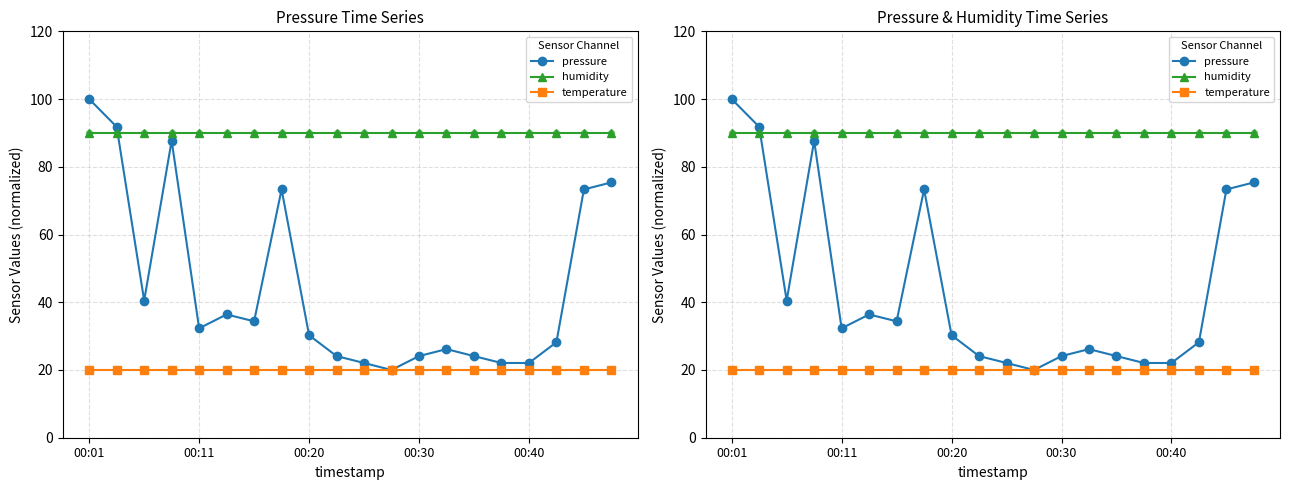

Which series has the widest spread of Y values?

pressure